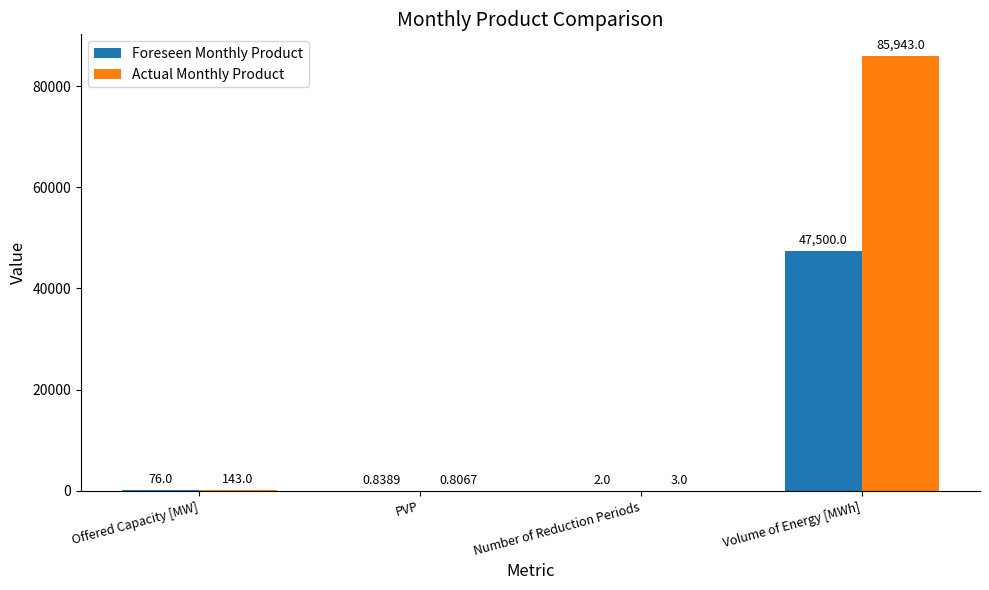

What is the total value across all series at PVP?

1.6